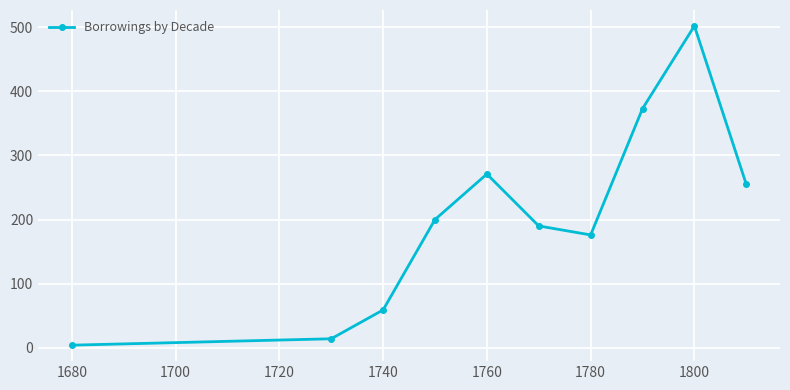

What is the difference between the maximum and minimum values?

498